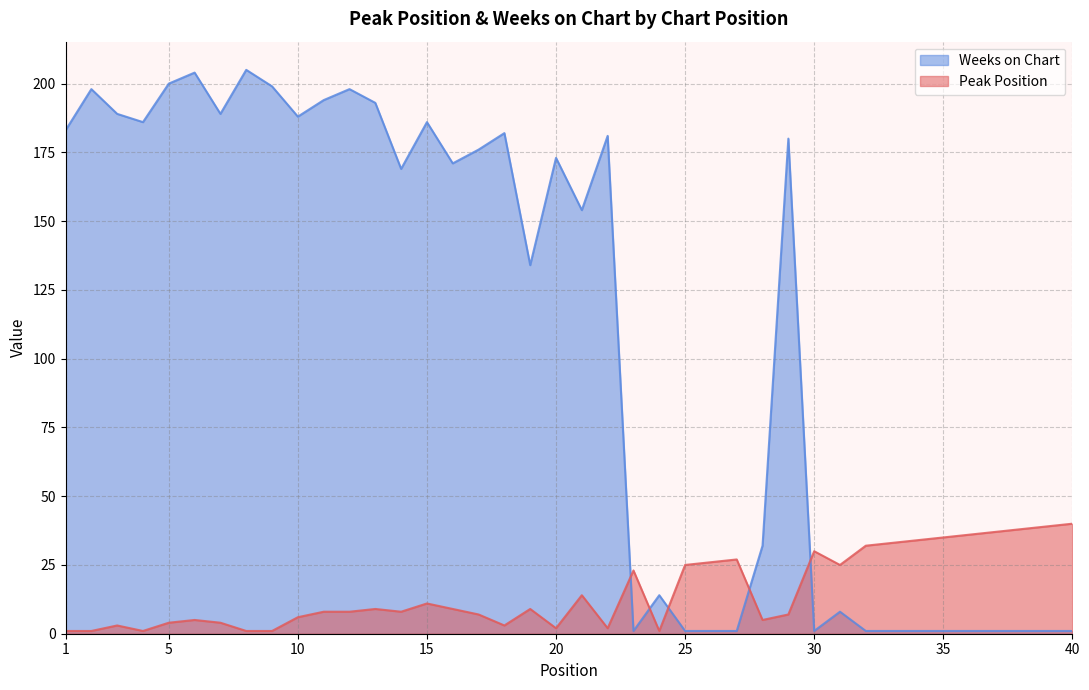

At 28, list the series in order from largest to smallest.

Weeks on Chart, Peak Position